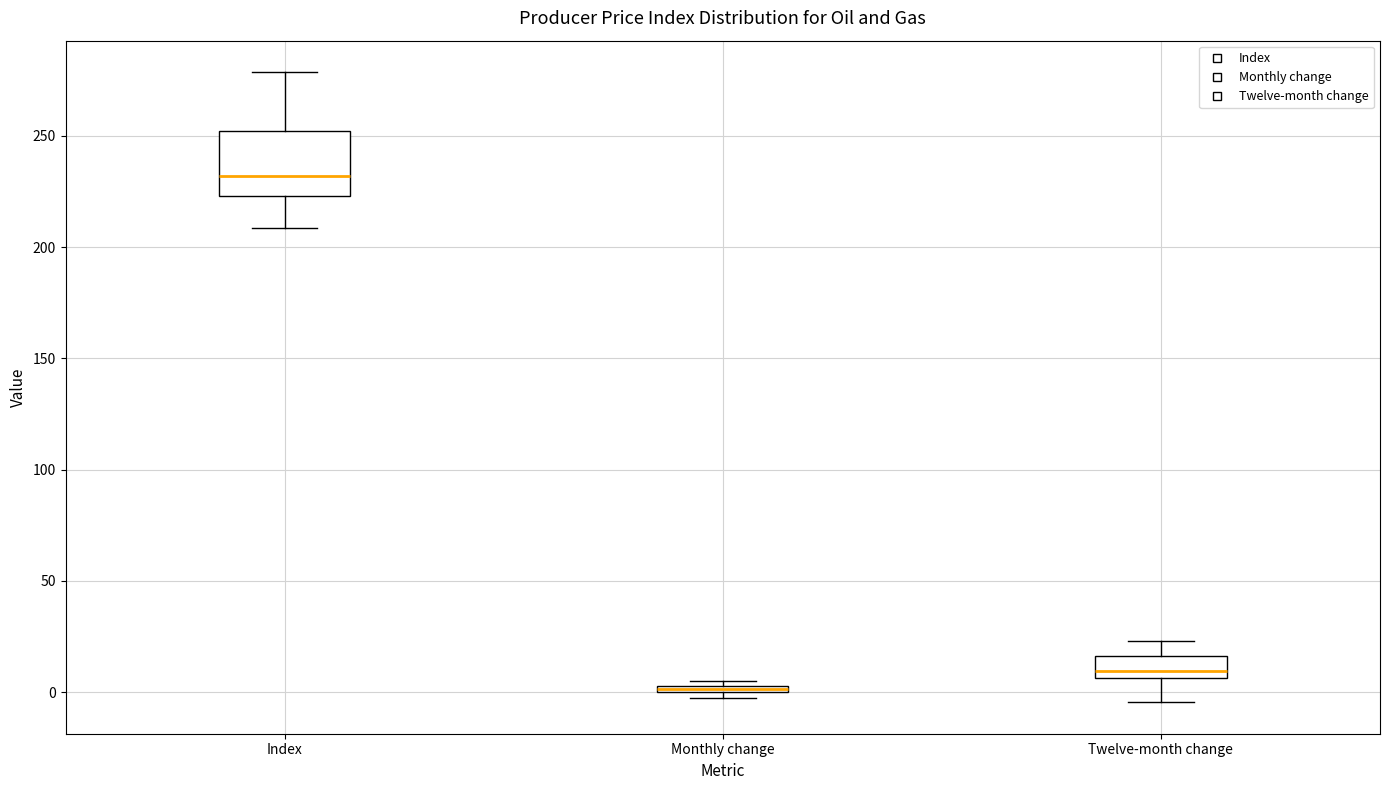

Where is the upper edge of the box for Index on the y-axis? The values are not printed on the chart, so give them approximately, as read against the axis.

250